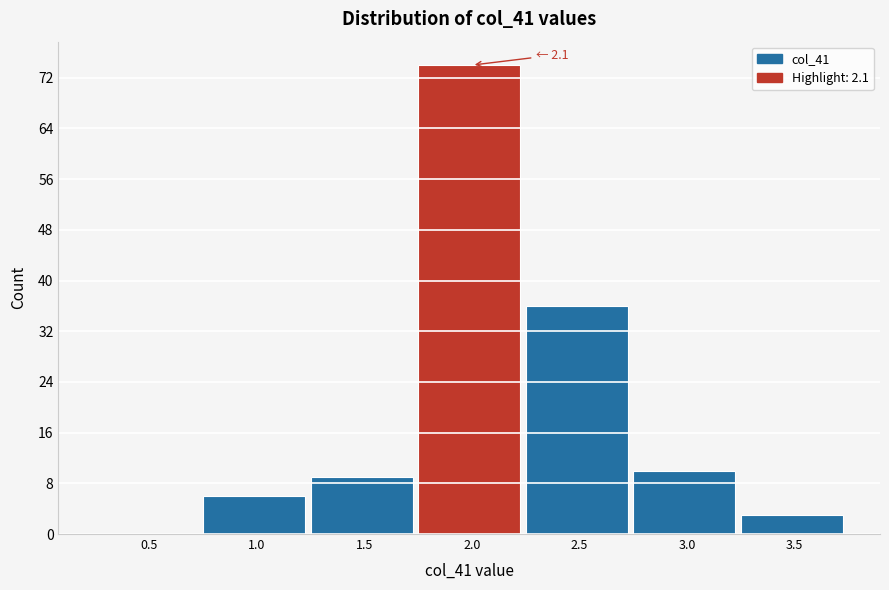

Reading right to left, transcribe all the data shown in this chart.

3.5=3	3.0=10	2.5=36	2.0=74	1.5=9	1.0=6	0.5=0